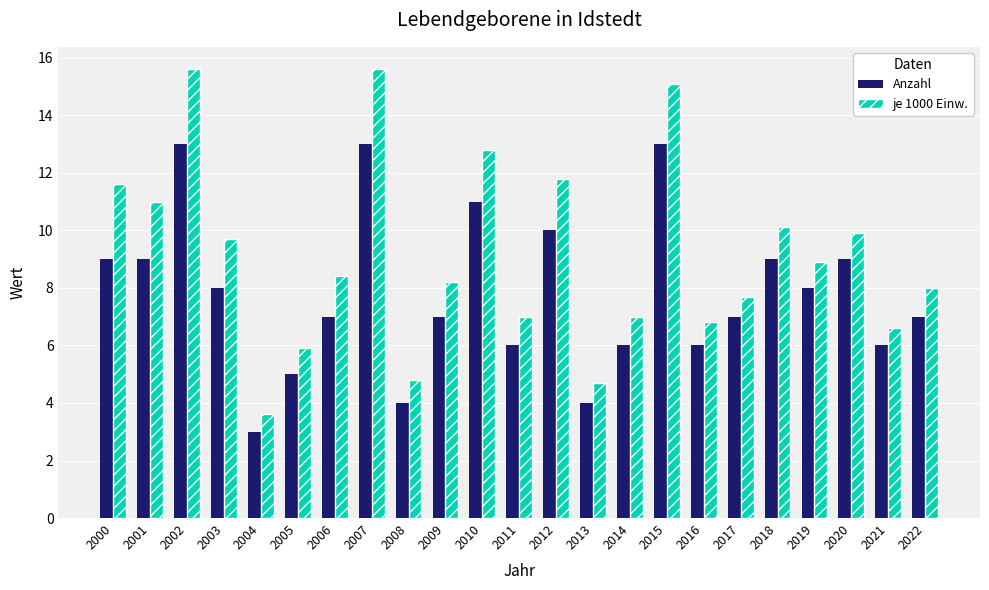

At how many categories does at least one series exceed 14?

3